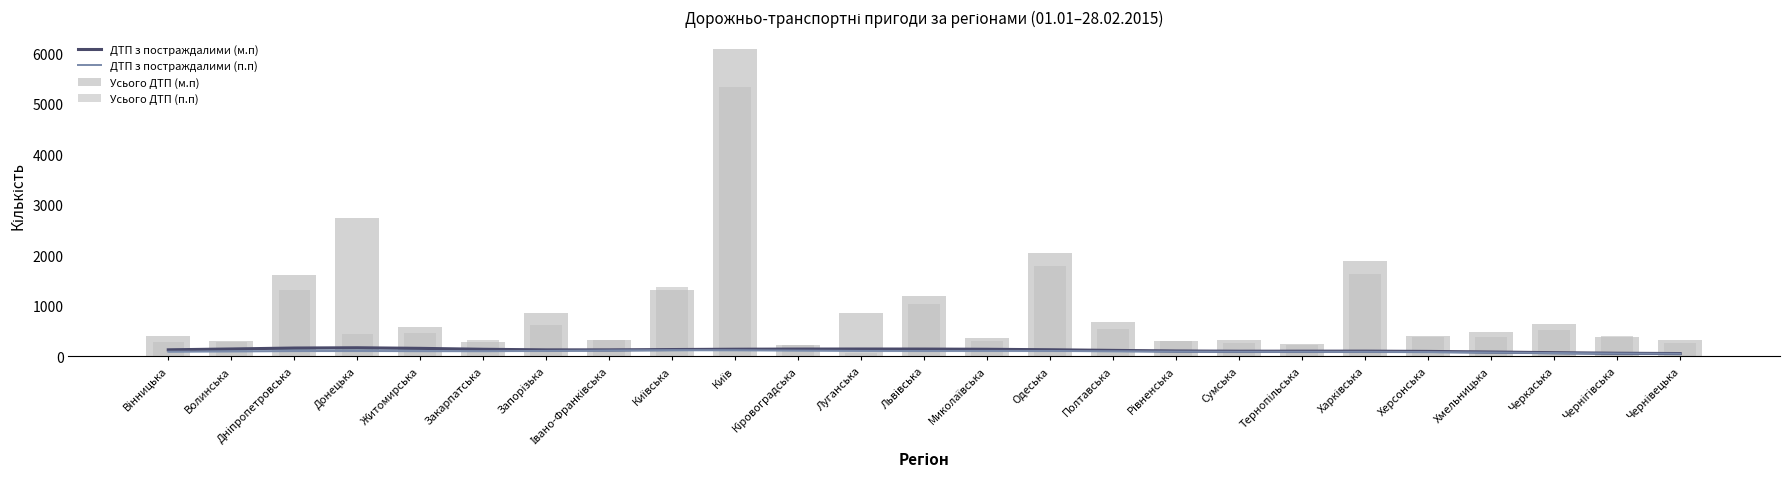

Where does the Усього ДТП (п.п) series first go above 377?

Дніпропетровська